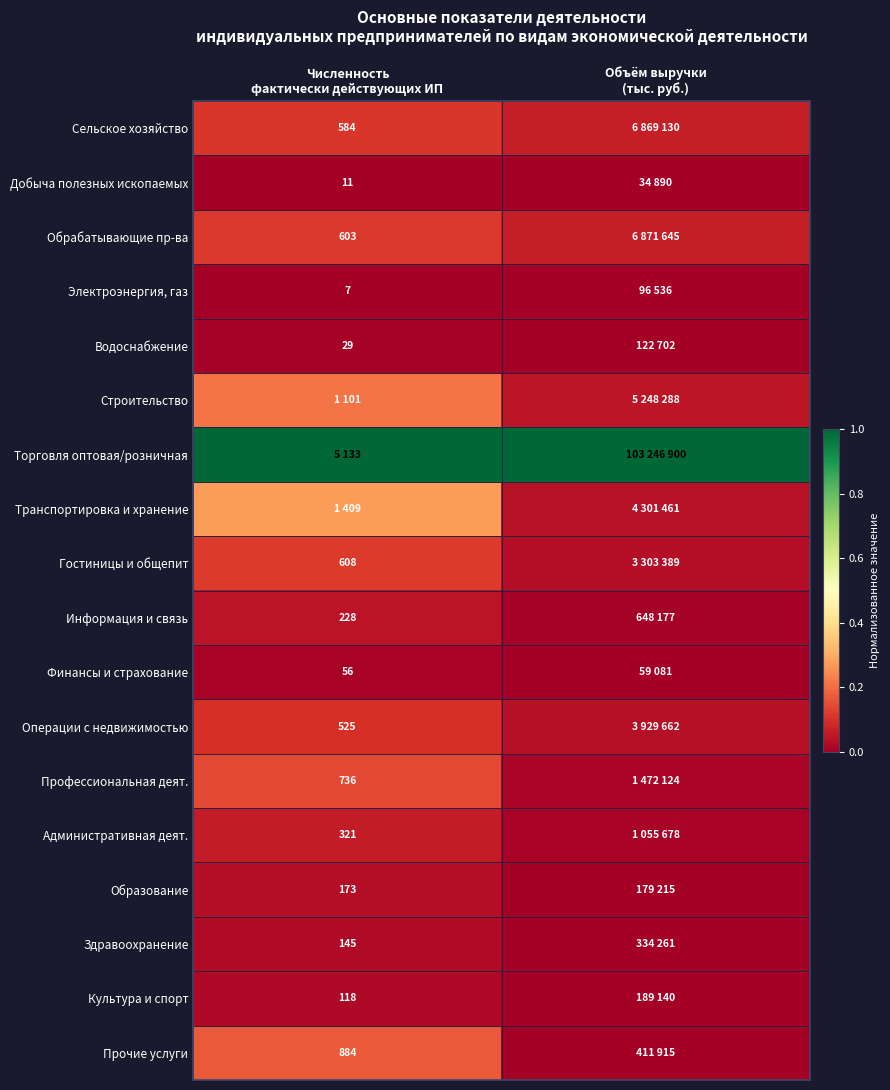

True or false: Гостиницы и общепит has a value of 0.2 at Численность фактически действующих ИП.

False